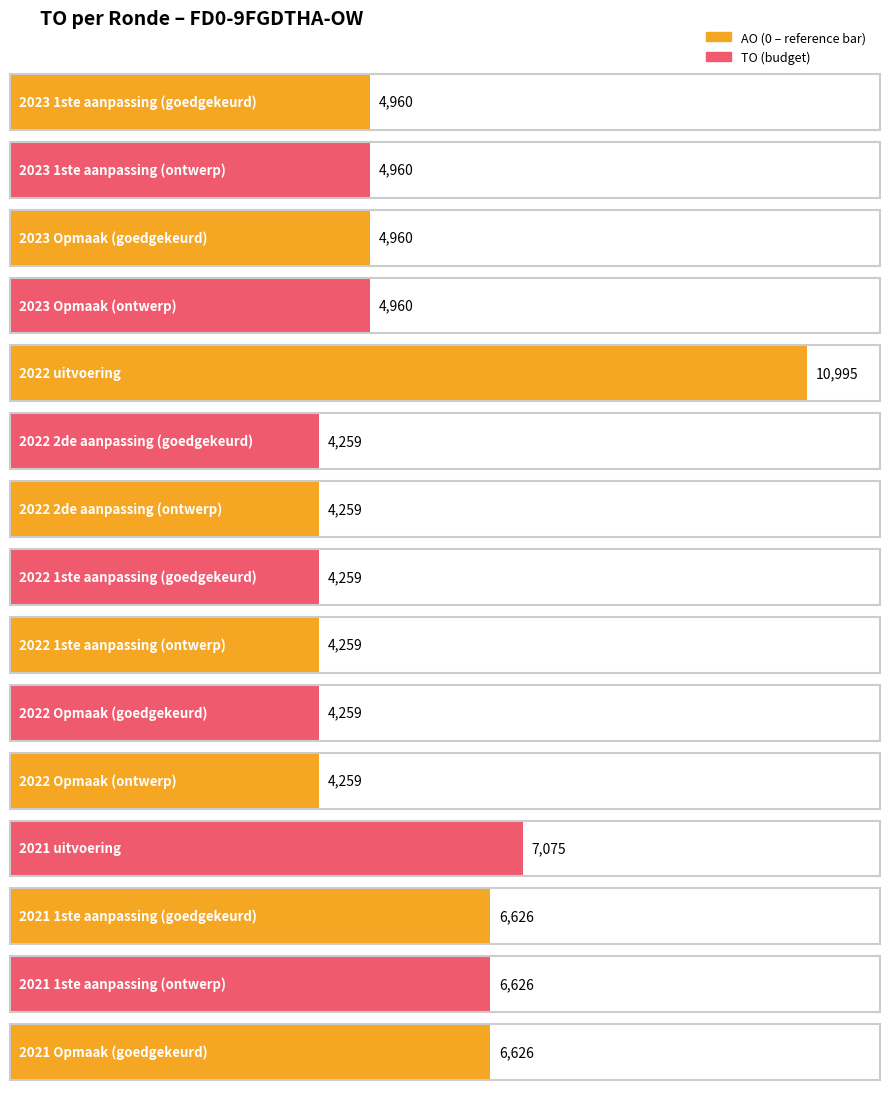

Between 2022 1ste aanpassing (ontwerp) and 21, which is larger?

2022 1ste aanpassing (ontwerp)